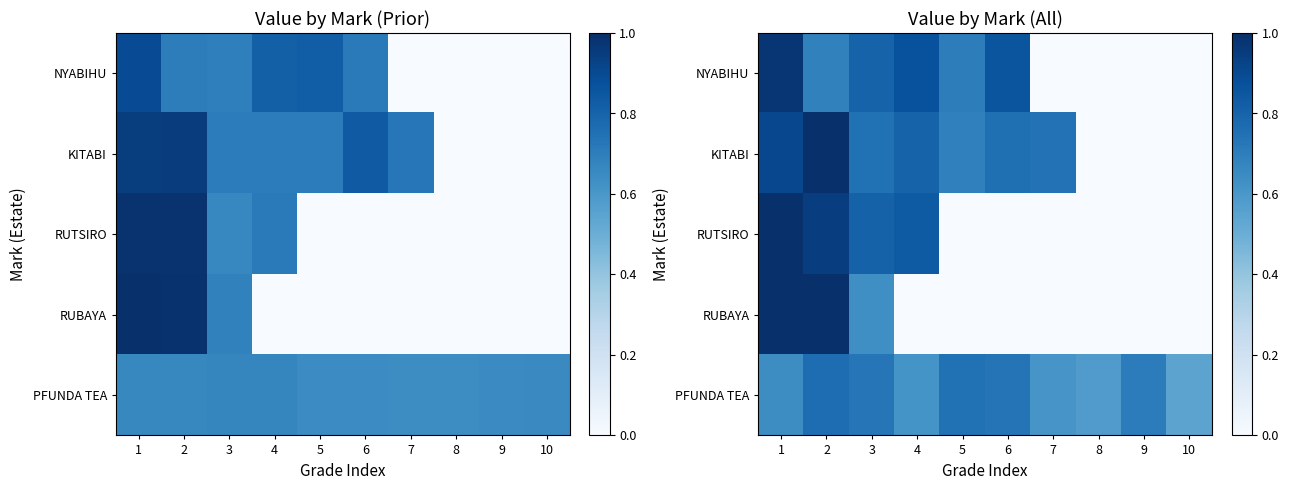

Is the value of NYABIHU at 5 greater than the value of RUTSIRO at 8?

Yes